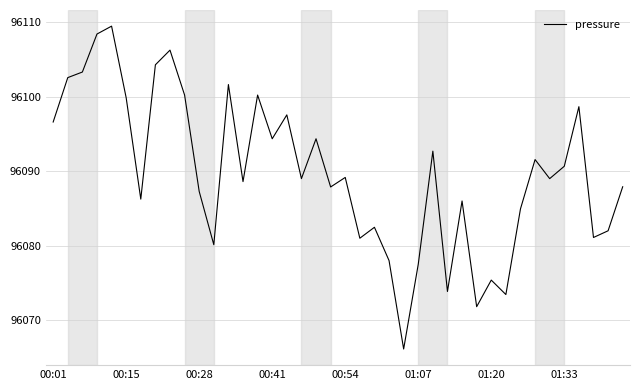

What is the greatest value displayed?

96109.5